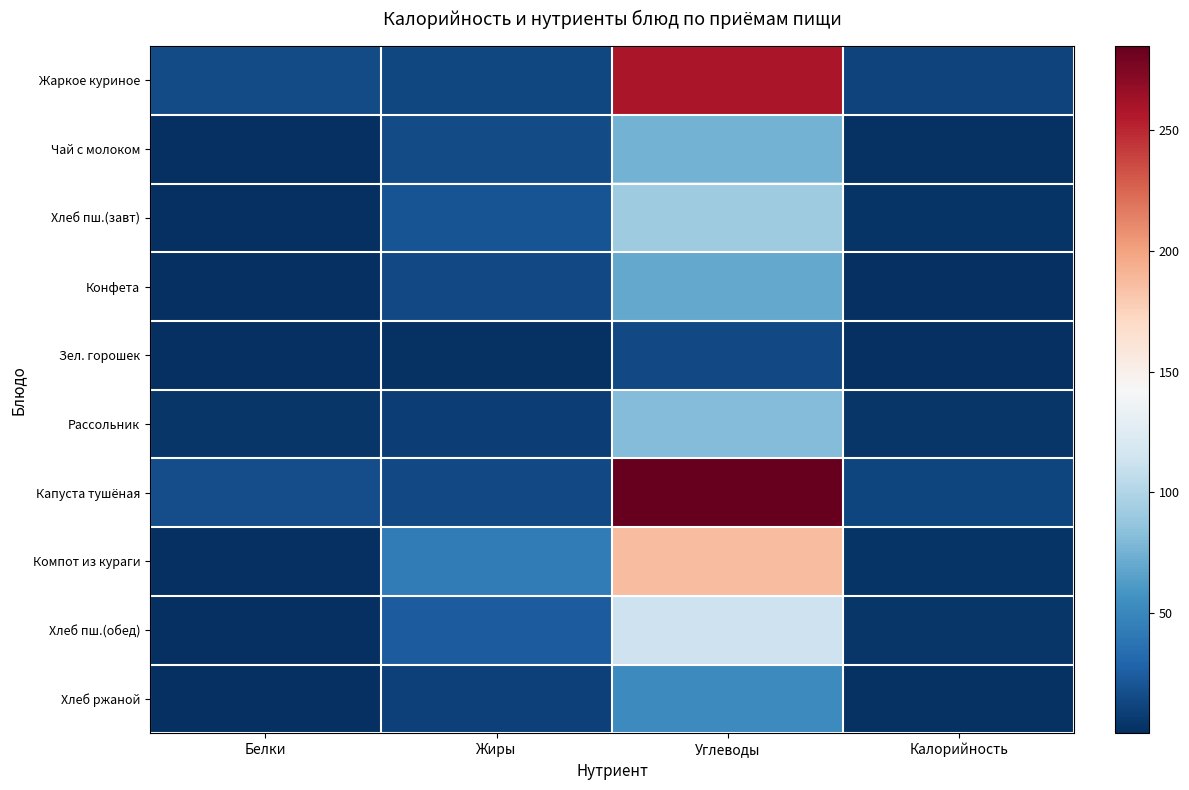

What is the total value across all series at Углеводы?

1225.5